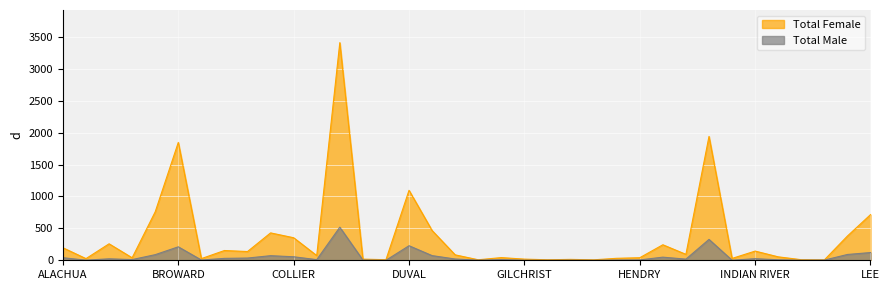

At how many categories does at least one series exceed 892?

4